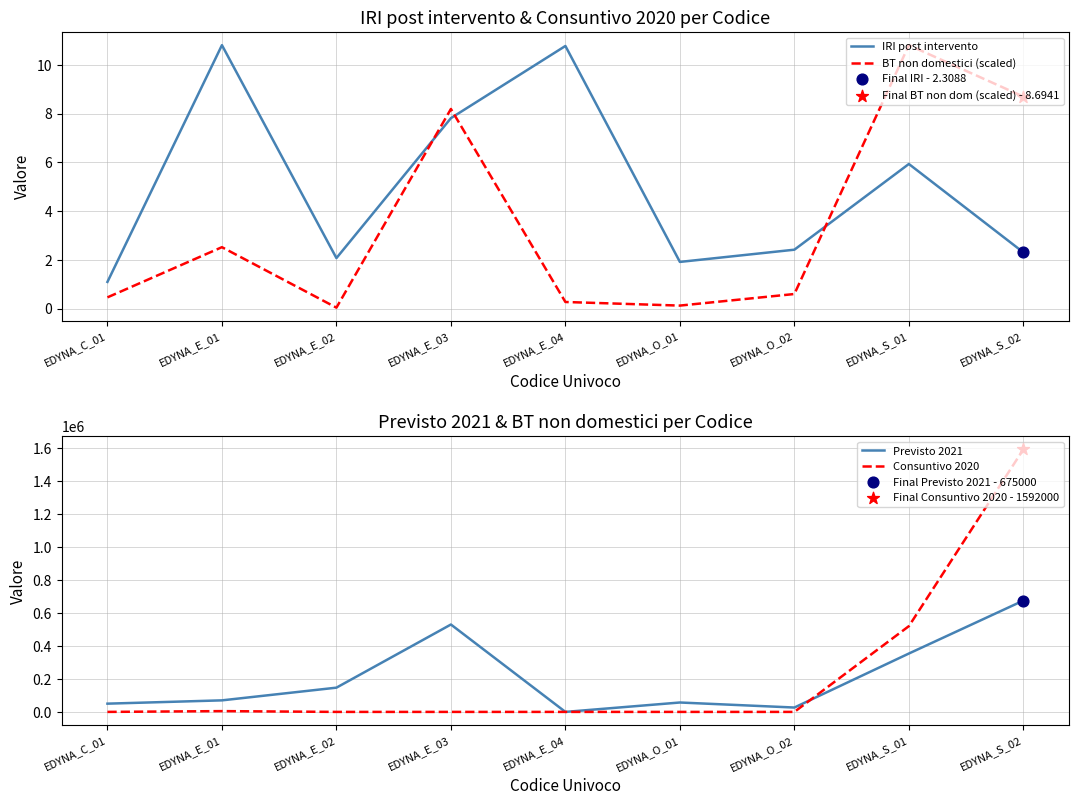

What is the total value across all series at EDYNA_O_02?

26503.0